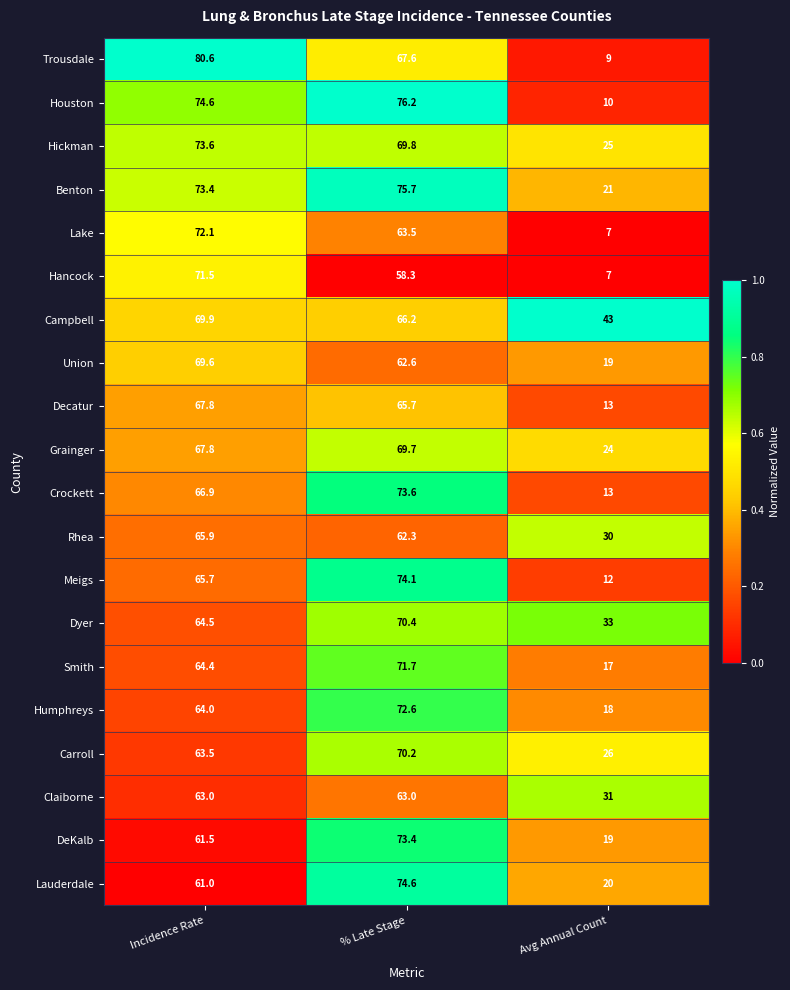

Which series has the largest range (max minus min)?

Trousdale